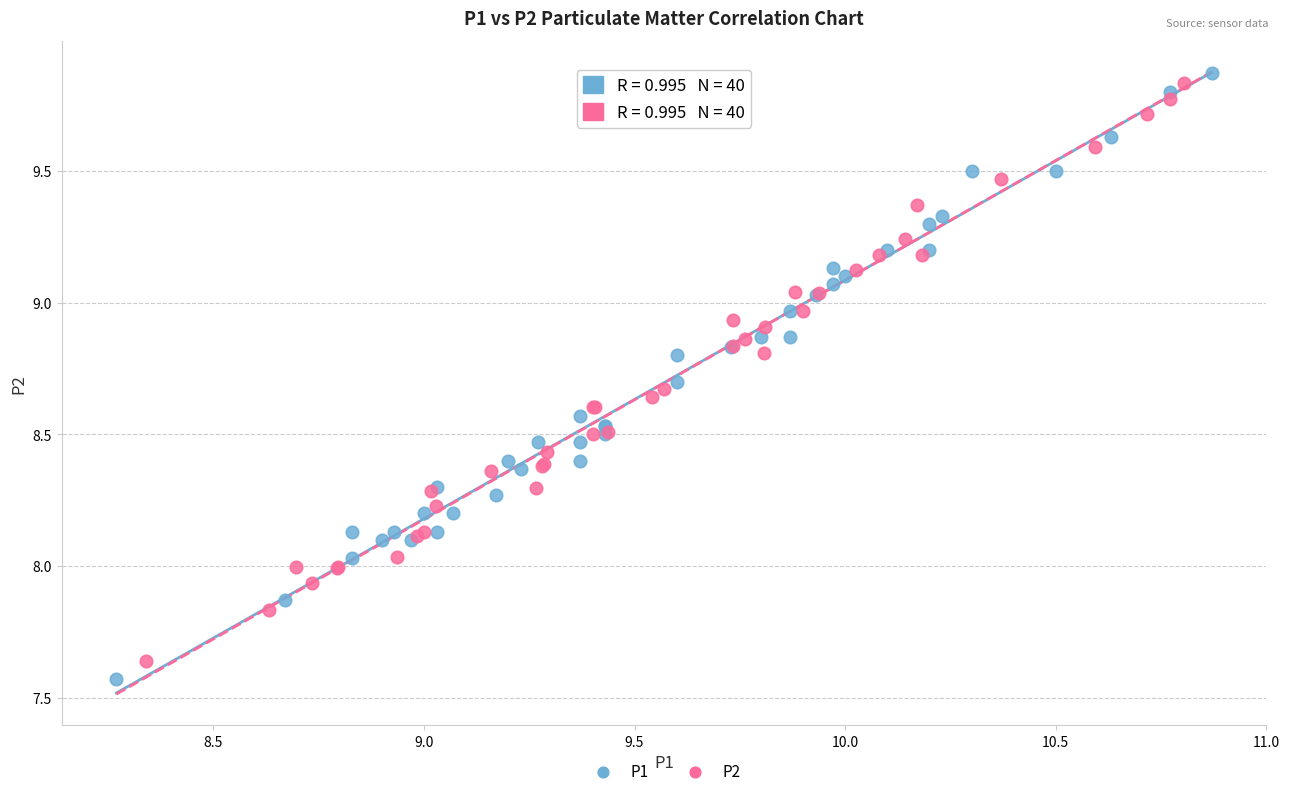

Which series contains the lowest Y value?

P1